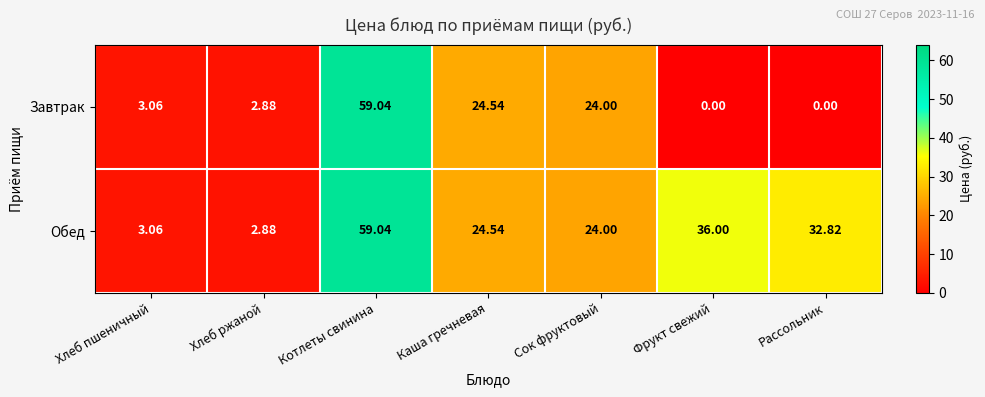

How many values in the Завтрак series are below 3?

3